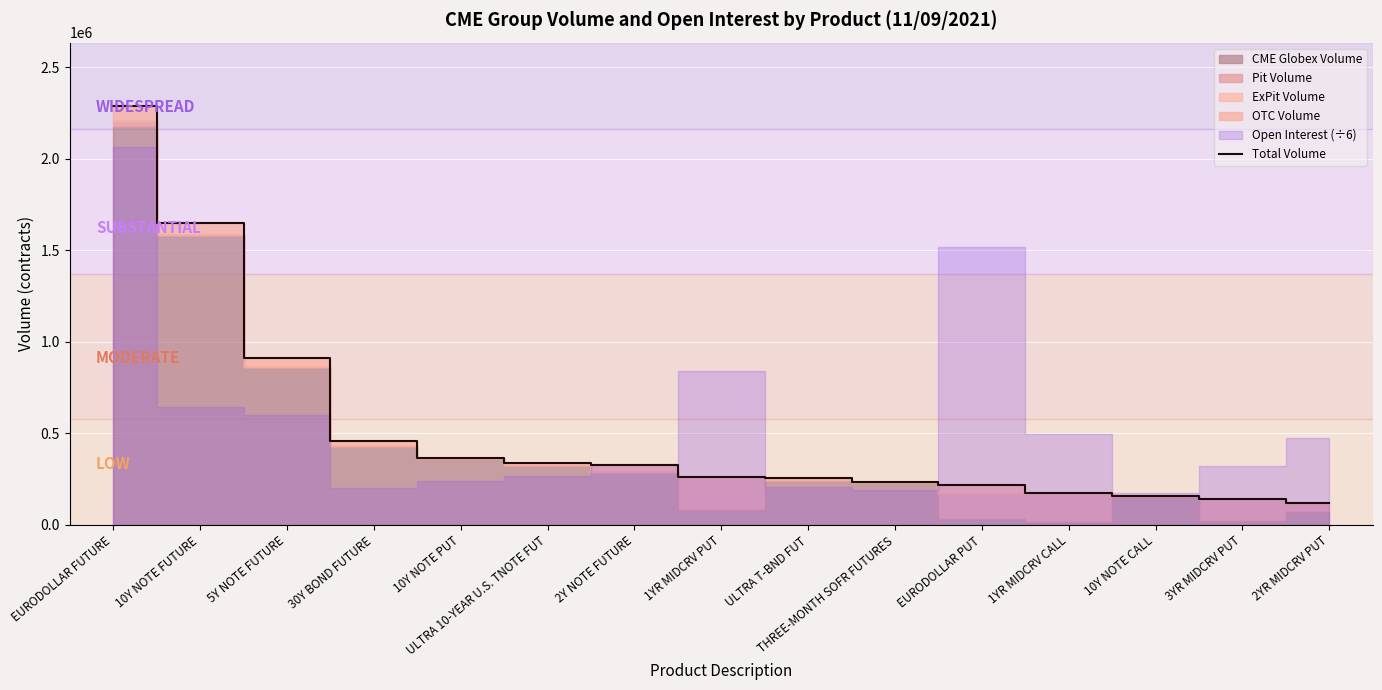

True or false: there are more than 1 points higher than both neighbors.

False